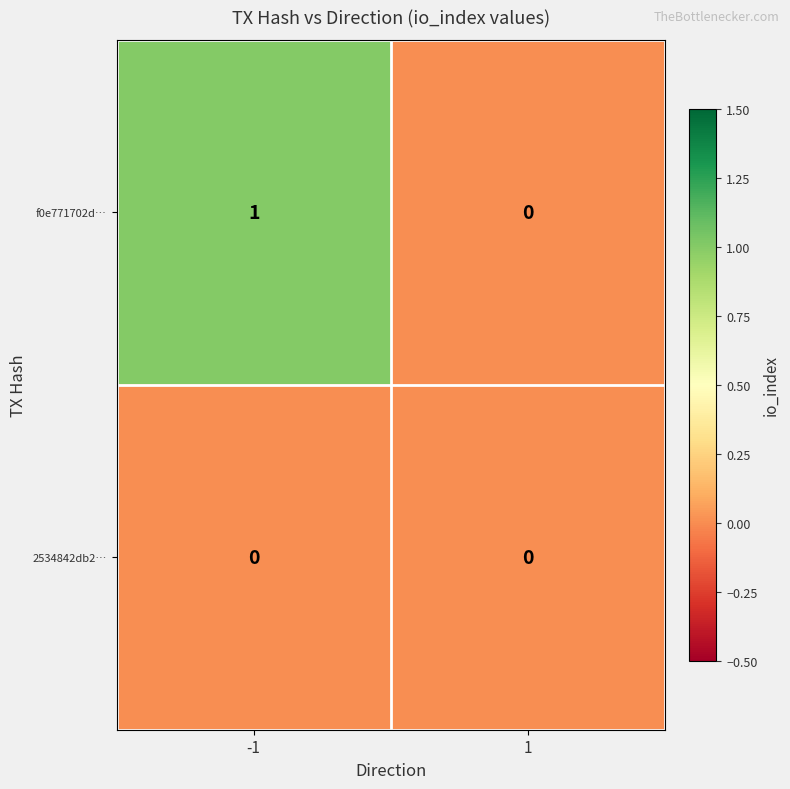

Which series has the largest total across all categories?

f0e771702d…